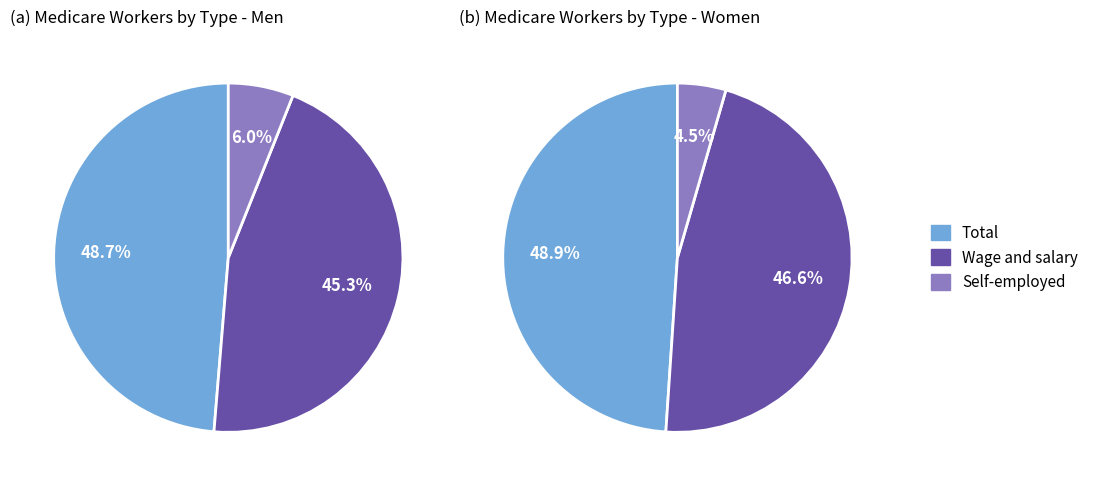

Is the sum of Total and Wage and salary greater than half?

Yes